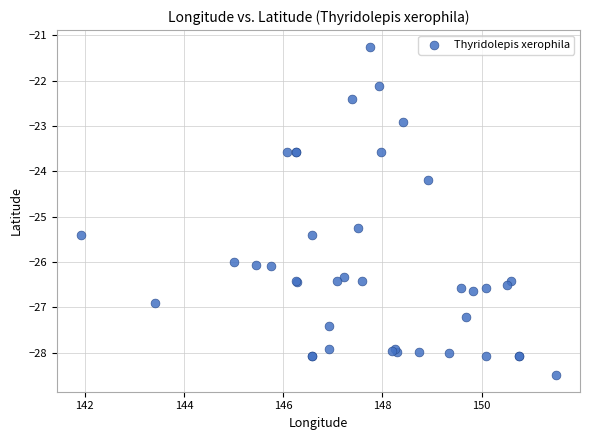

What Y value in the scatter plot is closest to -24?

-24.2